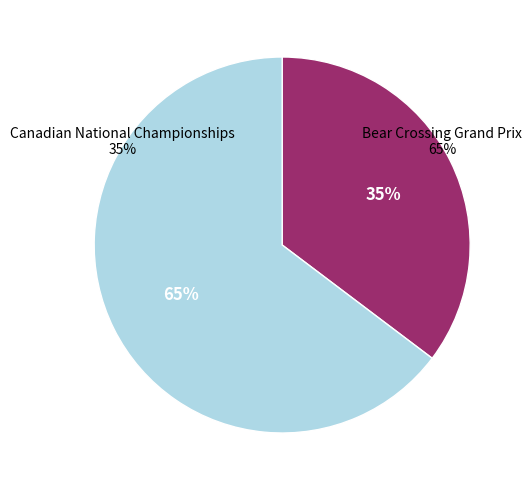

Which has a higher value, Bear Crossing Grand Prix or Canadian National Championships?

Bear Crossing Grand Prix